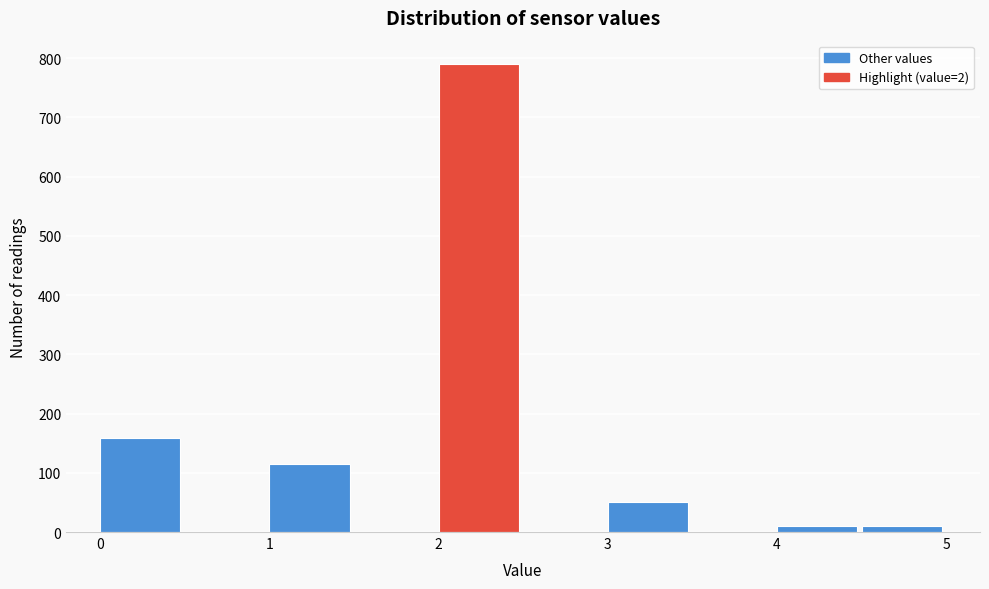

Reading left to right, transcribe this chart: for each bar, give the range it covers on the x-axis and its height. The values are not printed on the chart, so give them approximately, as read against the axis.

0.0 to 0.5: 160
0.5 to 1.0: 0
1.0 to 1.5: 120
1.5 to 2.0: 0
2.0 to 2.5: 790
2.5 to 3.0: 0
3.0 to 3.5: 50
3.5 to 4.0: 0
4.0 to 4.5: 10
4.5 to 5.0: 10